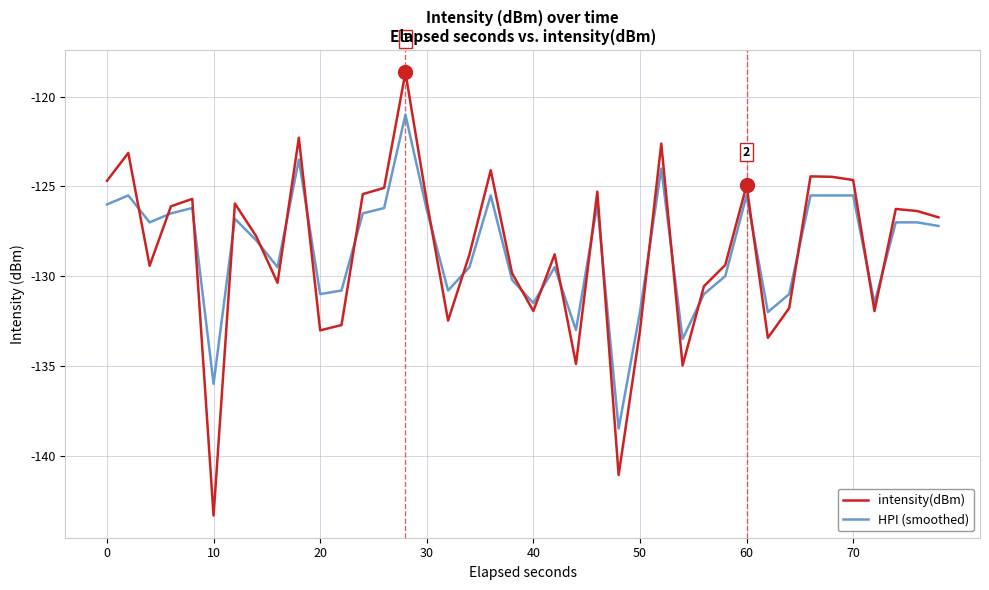

Which series has the widest spread of values?

intensity(dBm)